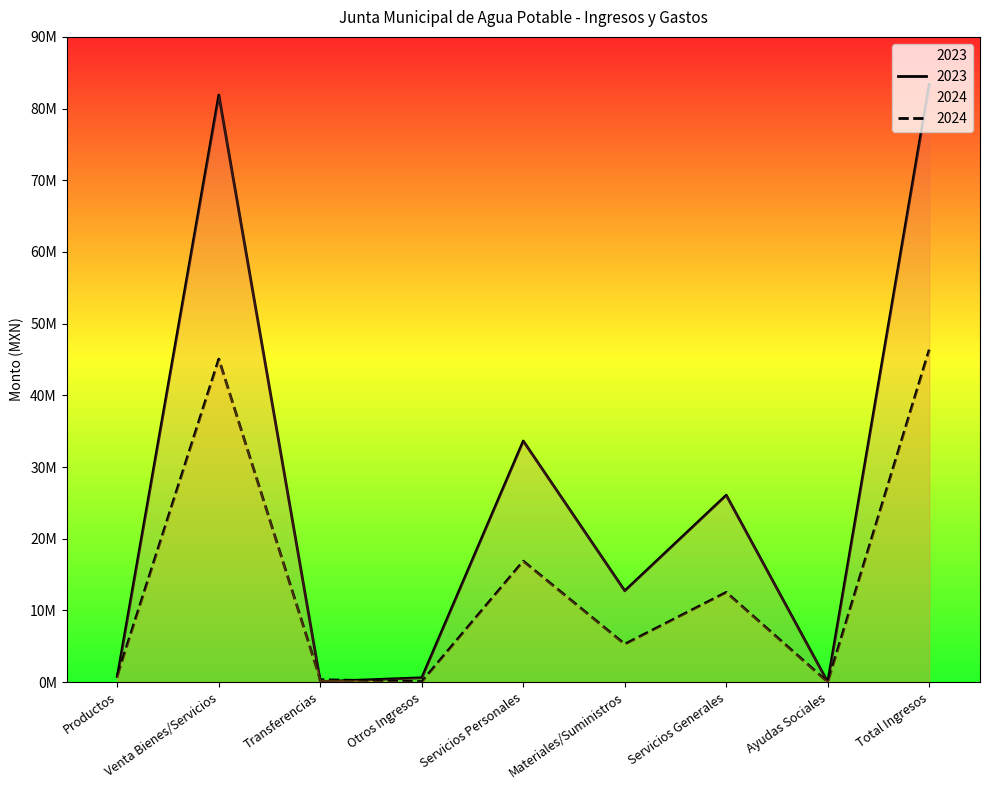

At which label is 2024 closest to 23186965?

Servicios Personales